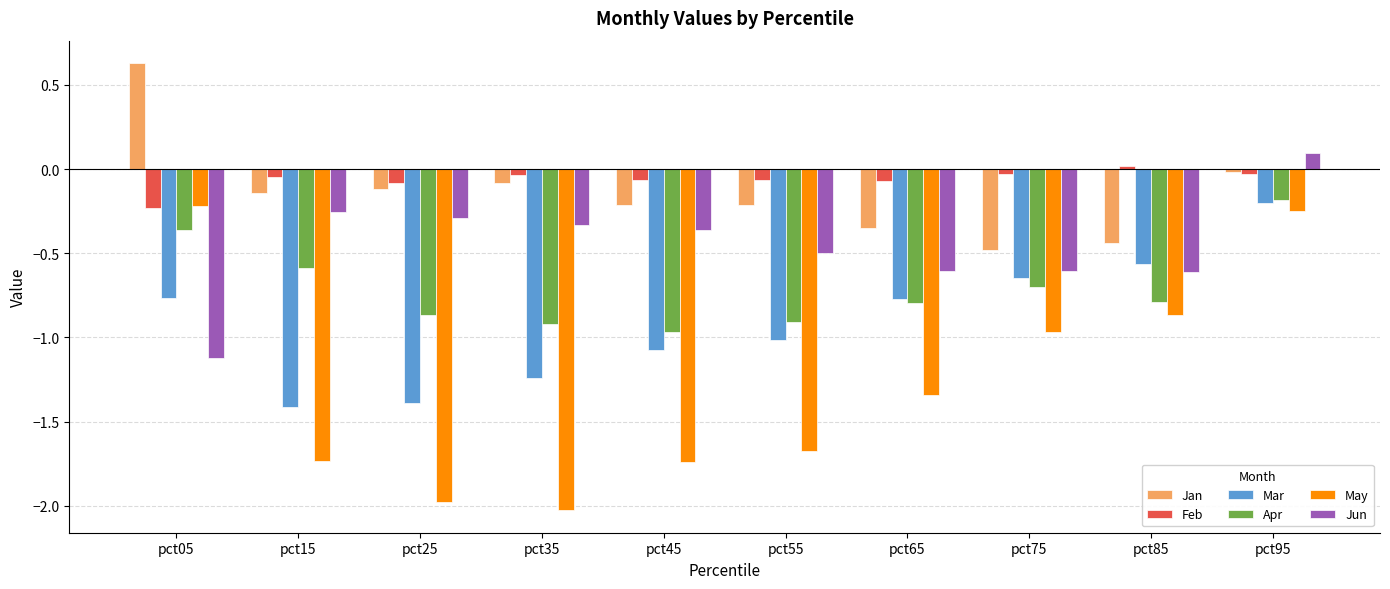

Where does the Feb series first go above 0?

pct85